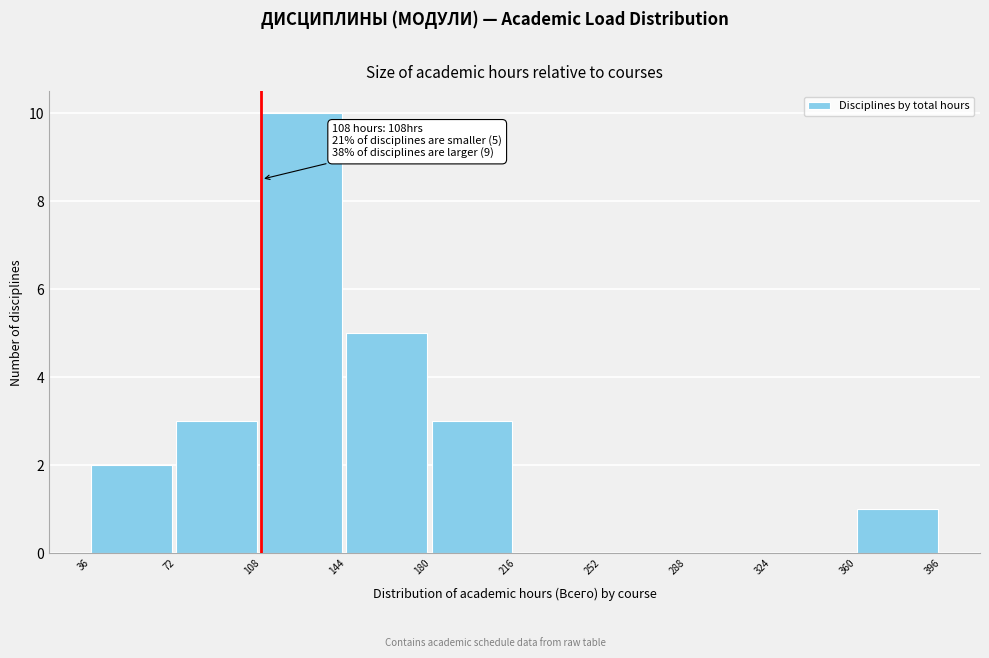

Which range on the x-axis has the tallest bar?

108 to 144